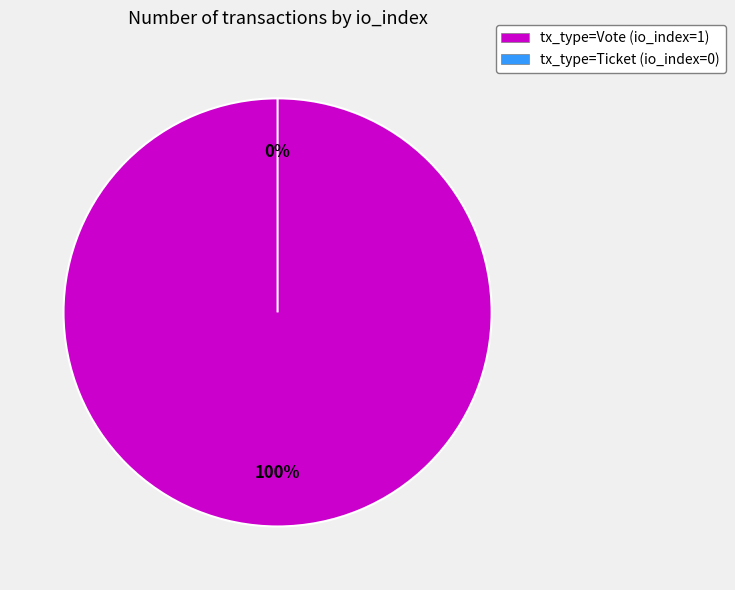

How many slices are in this pie chart?

2